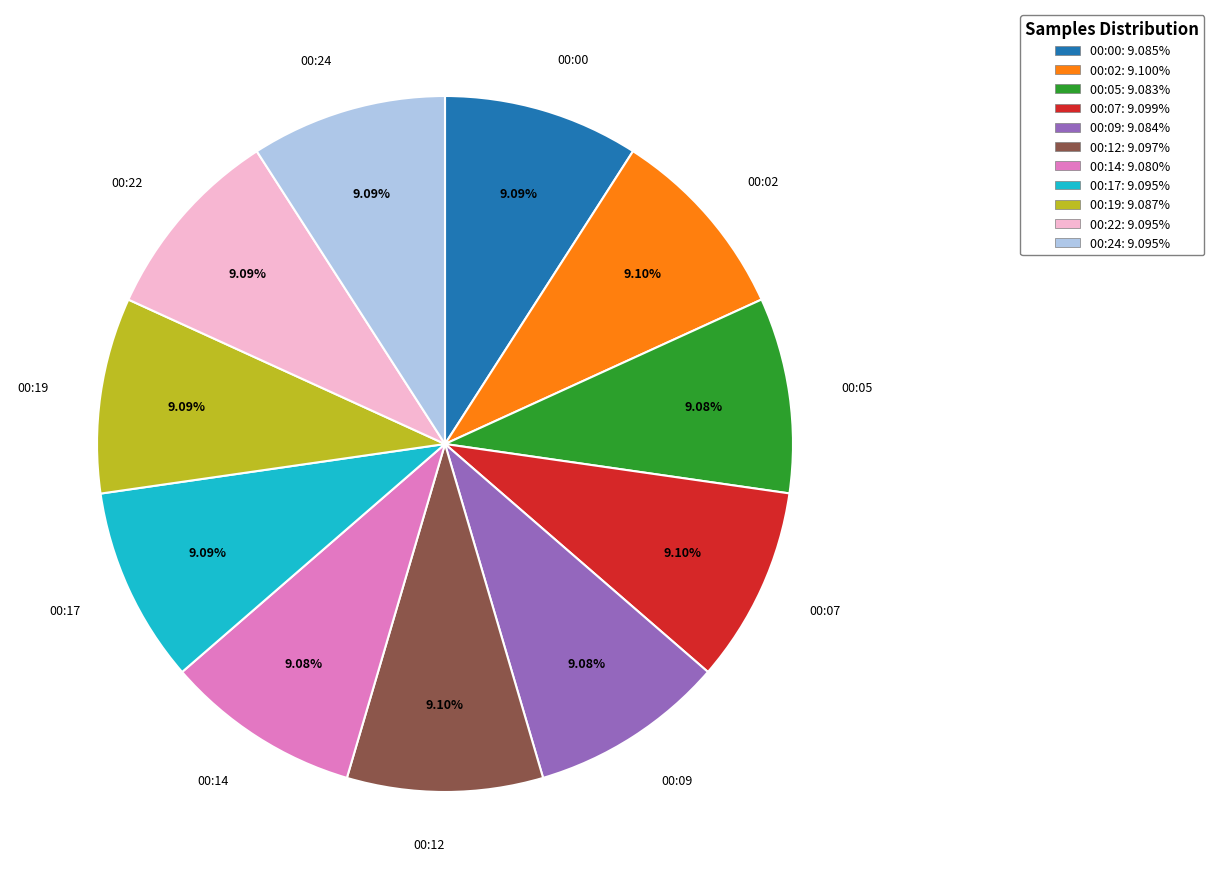

To the nearest percent, what is the combined percentage of 00:14 and 00:17?

18%